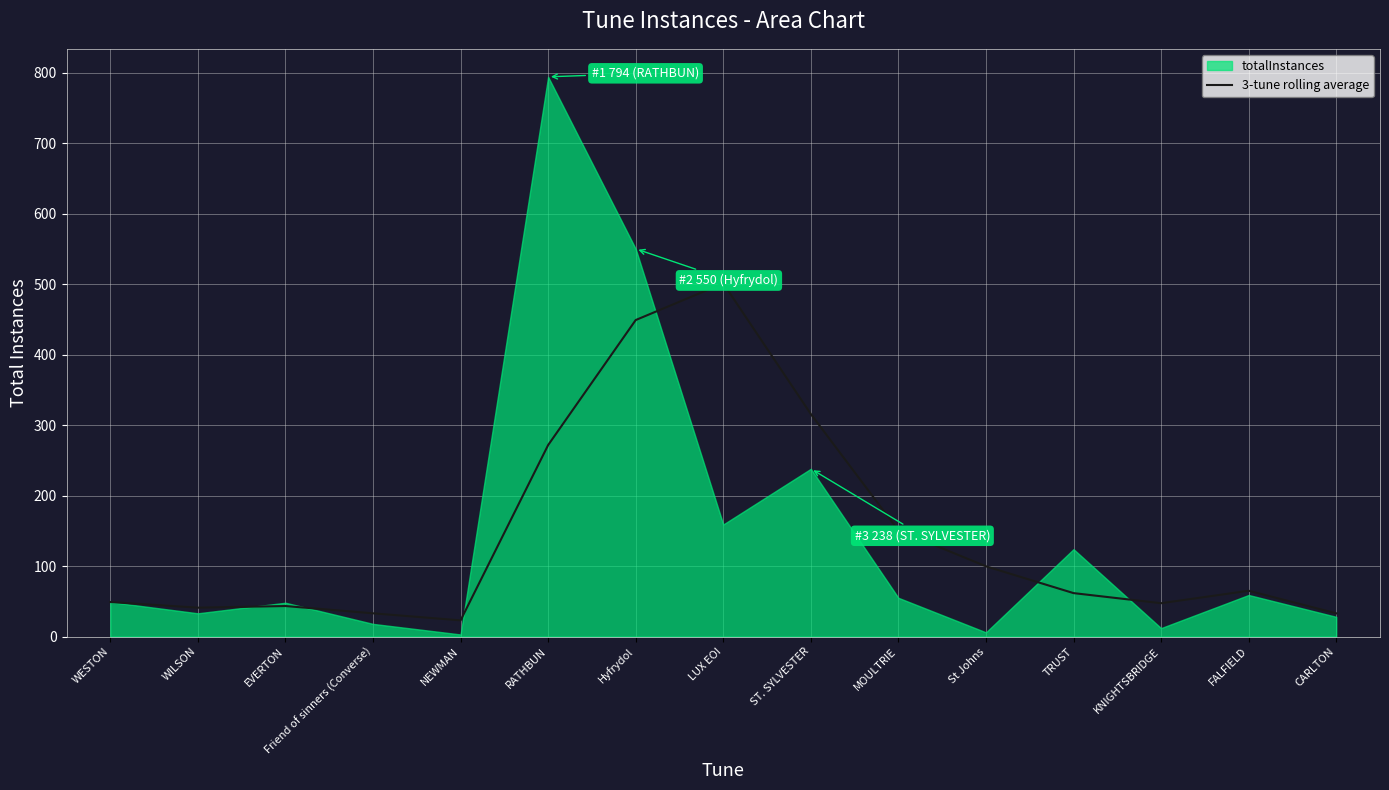

True or false: the data has more than 1 interior local peaks.

True